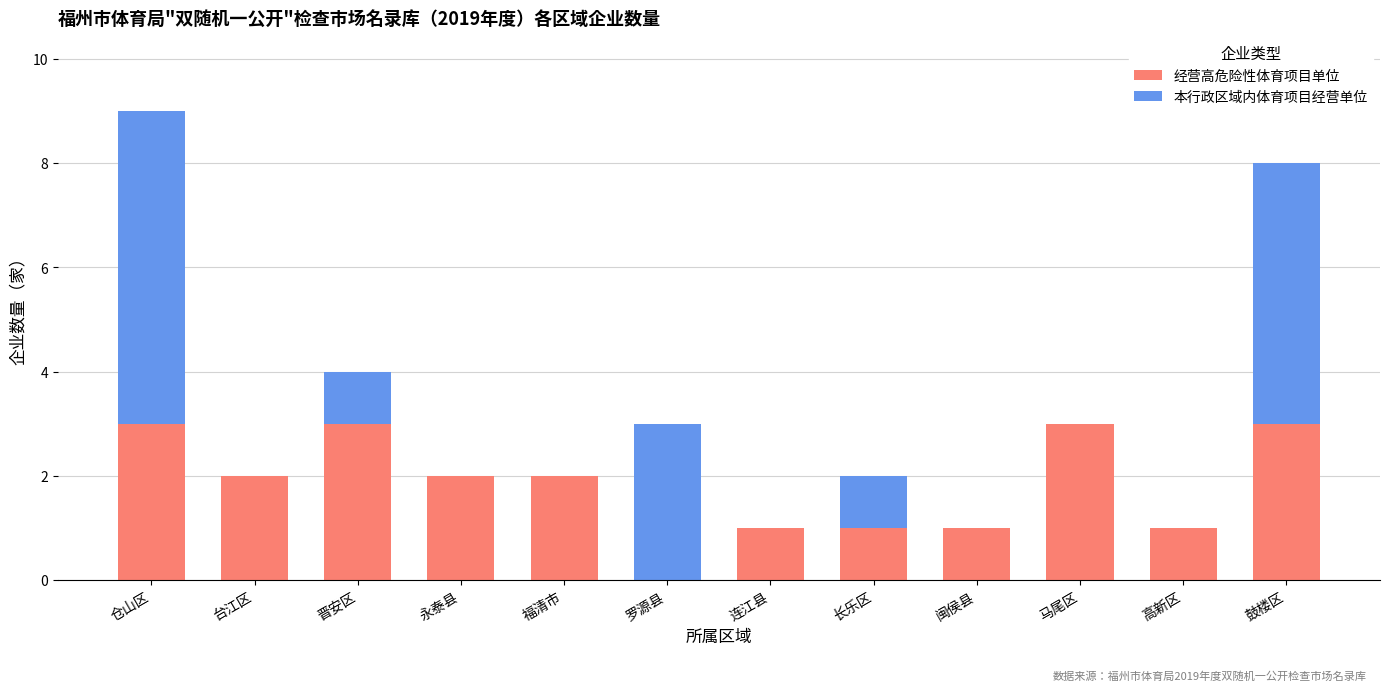

True or false: 经营高危险性体育项目单位 has a value of 0 at 连江县.

False